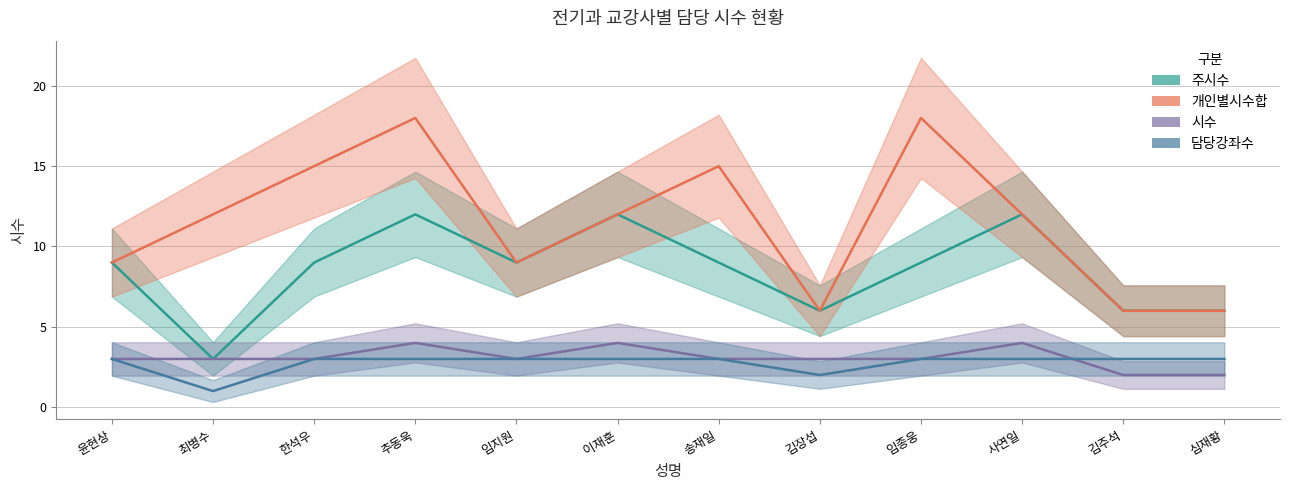

True or false: 주시수 and 담당강좌수 intersect in this chart.

False